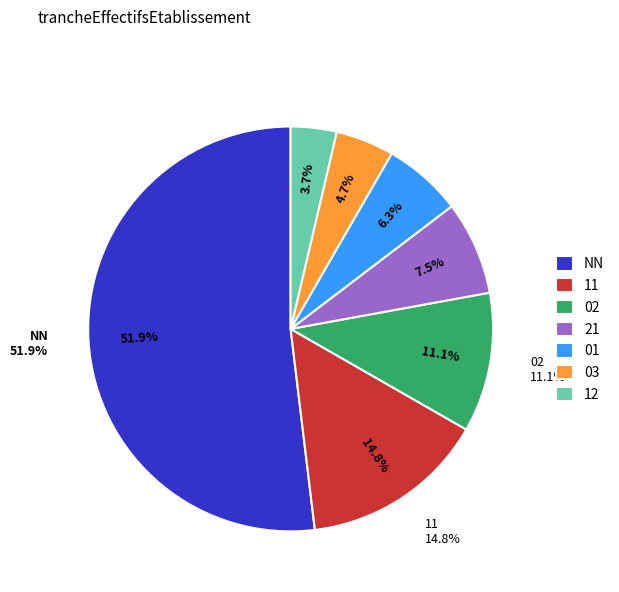

To the nearest percent, what is the average slice percentage?

14%